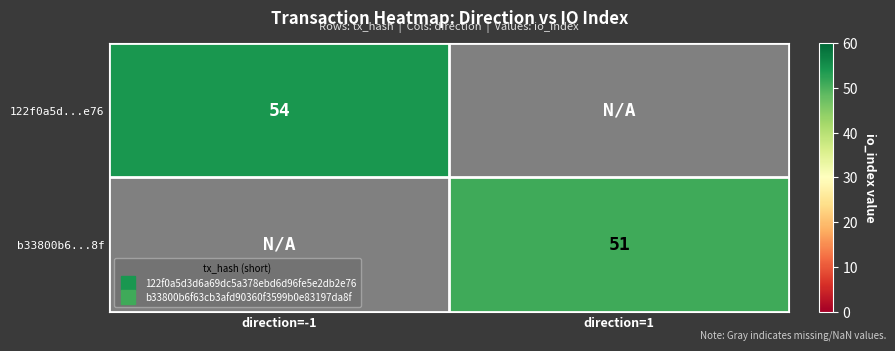

Is it true that 122f0a5d...e76 equals 25.8 at direction=-1?

False